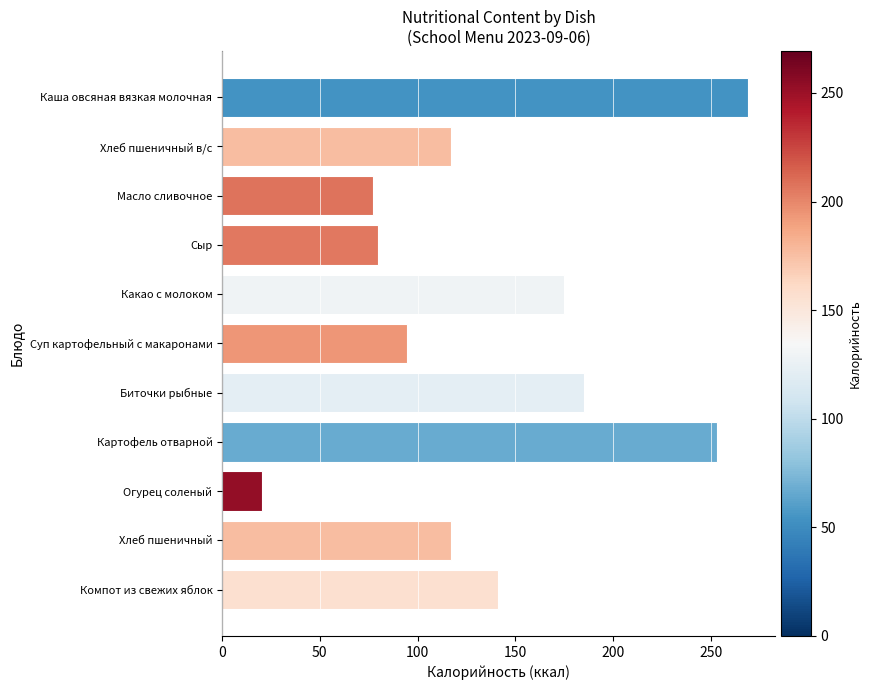

Reading top to bottom, transcribe all the data shown in this chart.

269.3	117.0	77.0	80.0	175.1	94.4	185.0	253.1	20.2	117.0	141.0